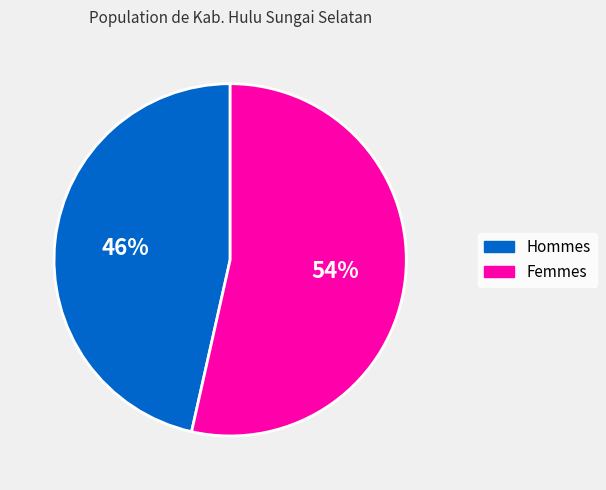

To the nearest percent, what is the average slice percentage?

50%